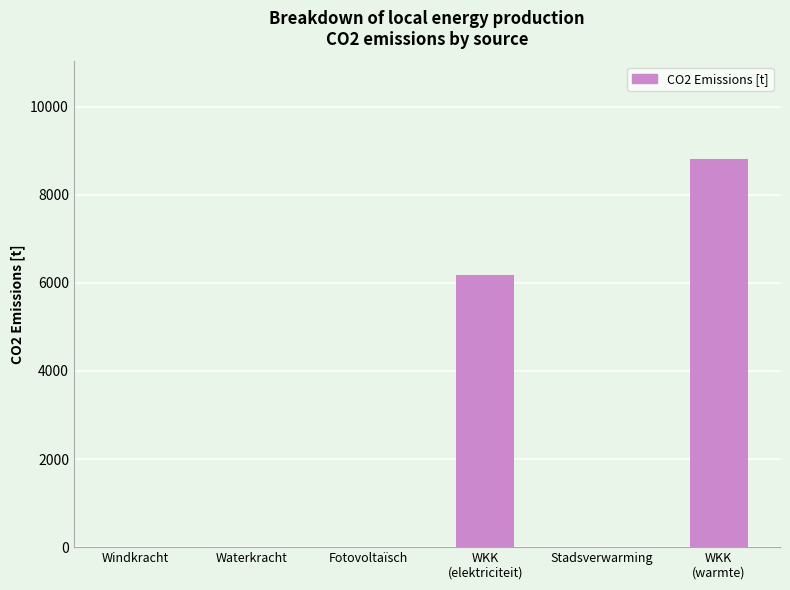

What is the greatest value displayed?

8821.1